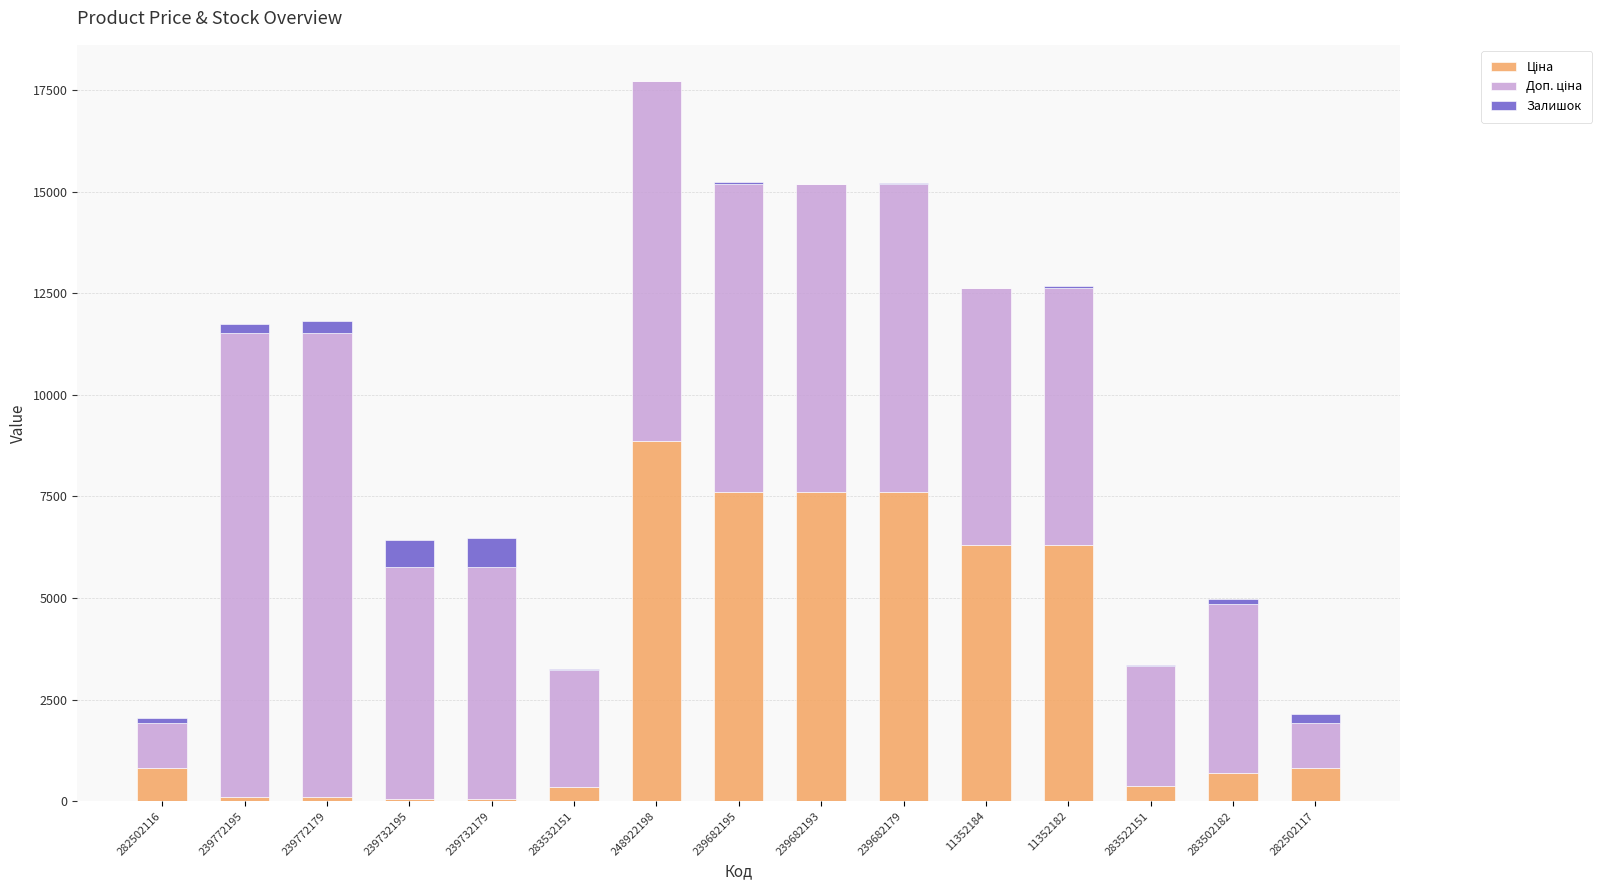

At which category is the sum across all series the highest?

248922198